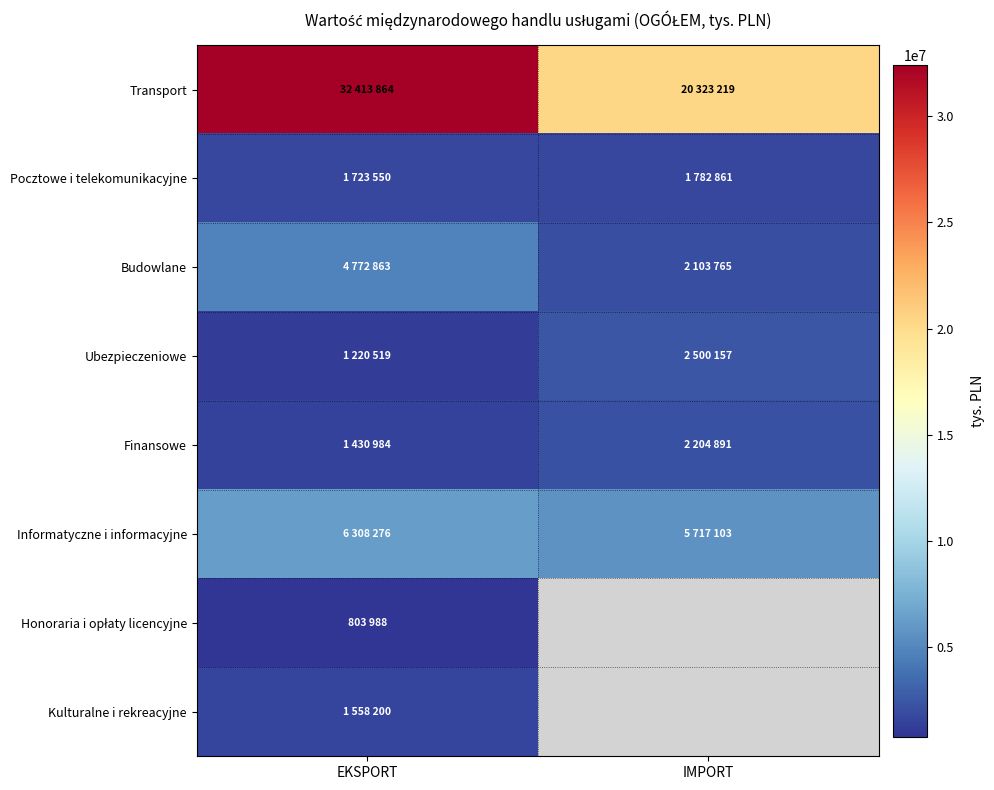

Which has a higher value, EKSPORT or IMPORT?

EKSPORT